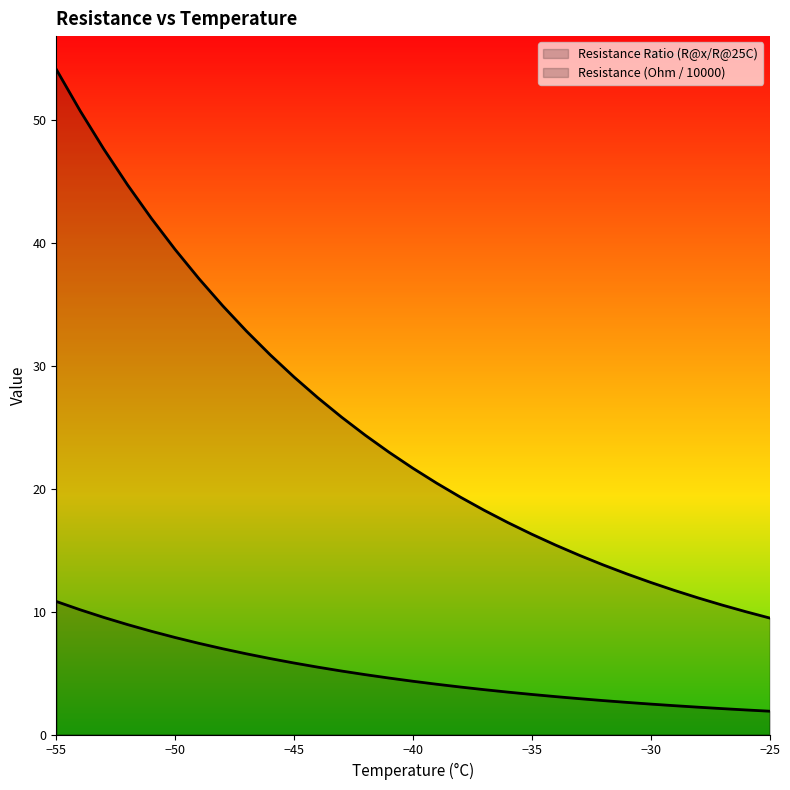

What is the average value of the Resistance (Ohm / 10000) (line) series?

5.0